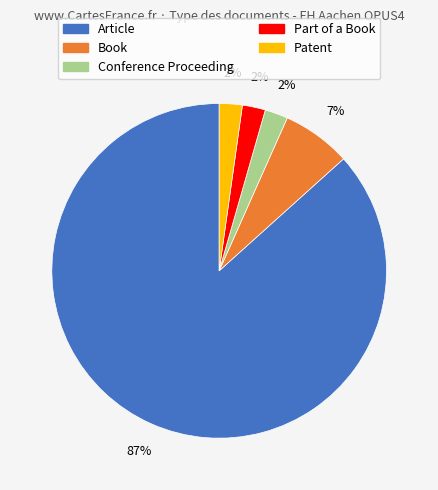

To the nearest percent, what percentage of the pie is Patent?

2%